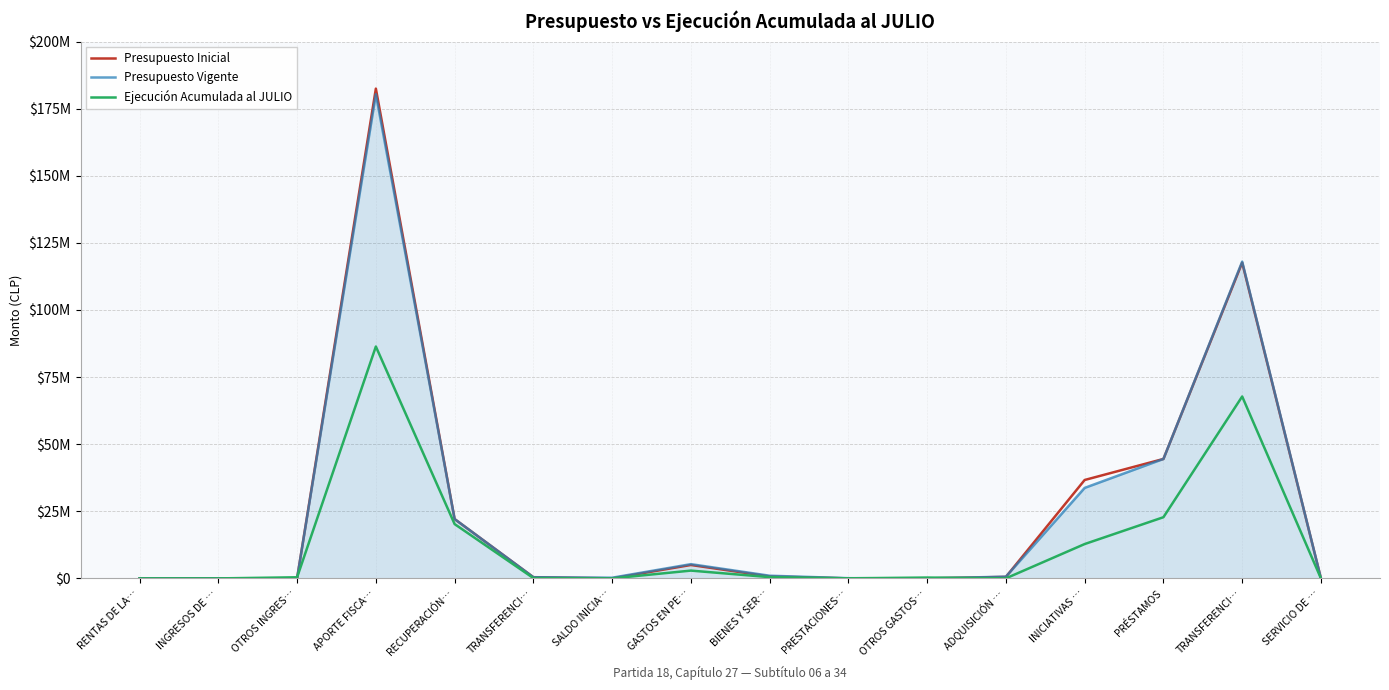

Does the chart display data point markers on the line(s)?

No